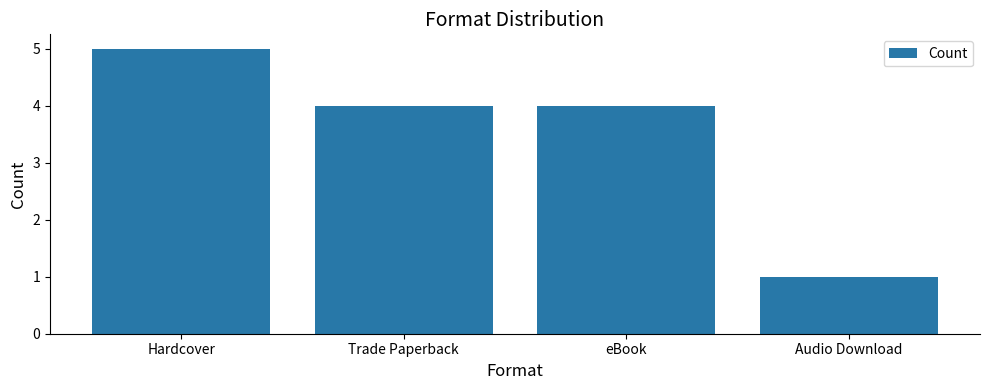

Reading left to right, transcribe all the data shown in this chart.

Hardcover=5	Trade Paperback=4	eBook=4	Audio Download=1